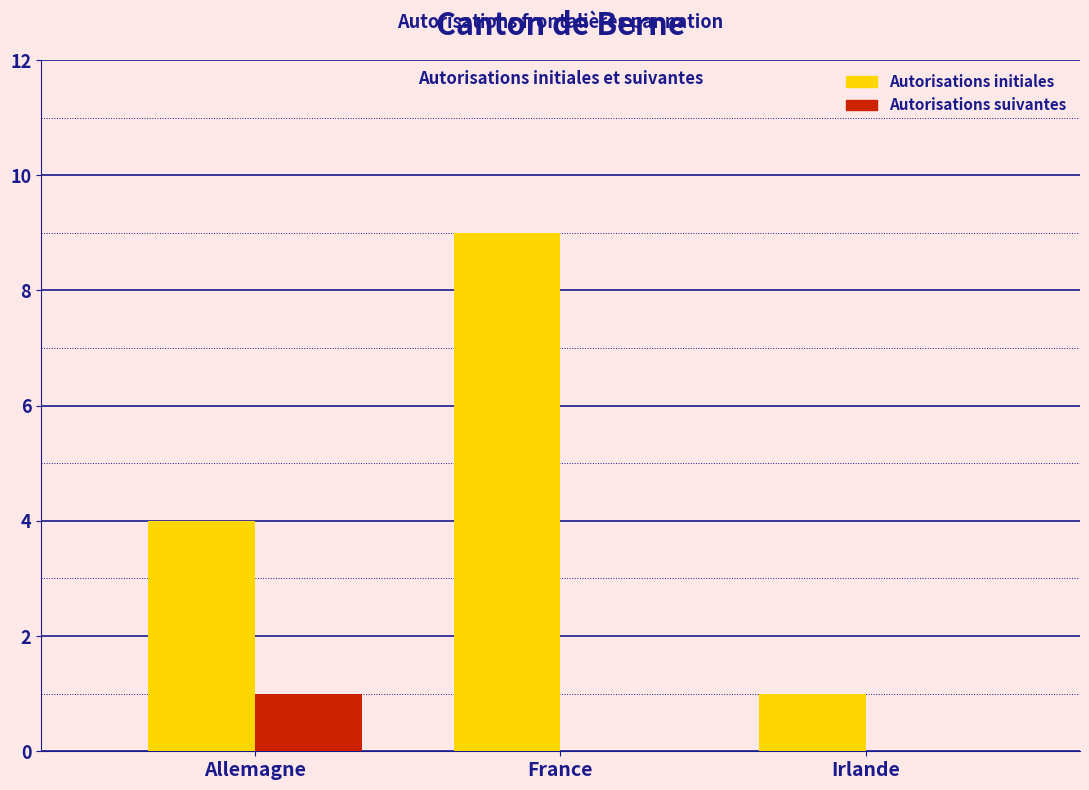

What is the total value across all series at Allemagne?

5